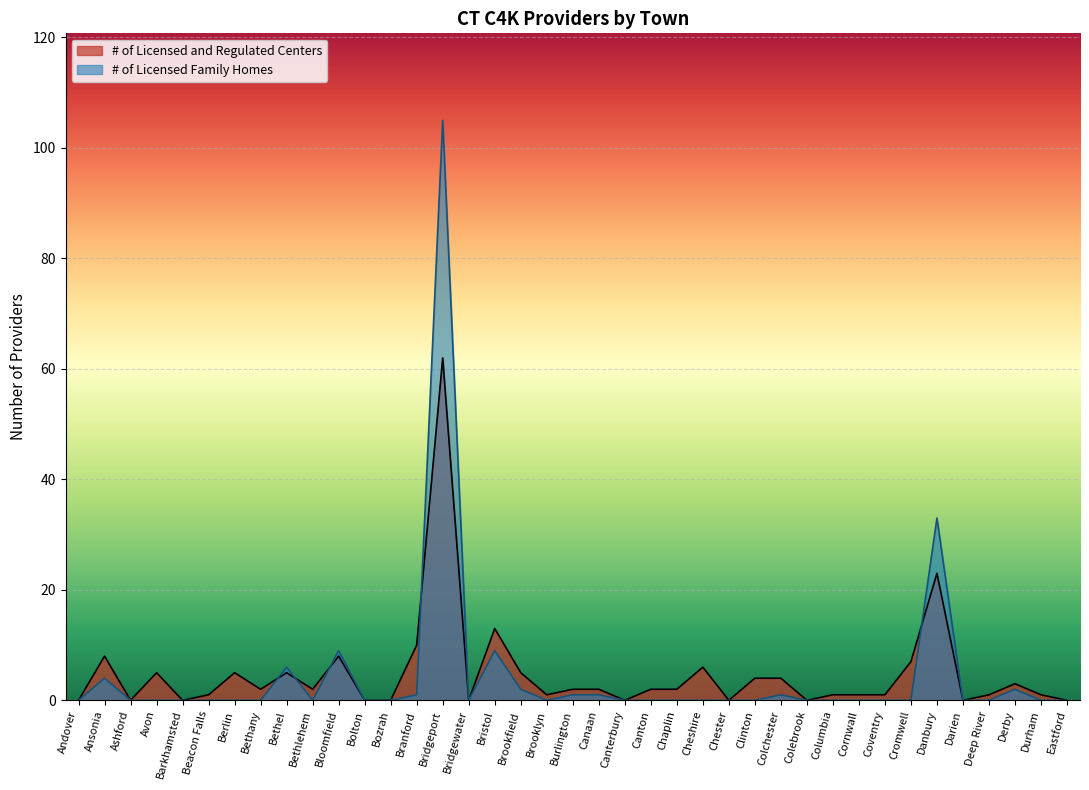

Rank the categories by # of Licensed Family Homes value from lowest to highest.

Andover, Ashford, Avon, Barkhamsted, Beacon Falls, Berlin, Bethany, Bethlehem, Bolton, Bozrah, Bridgewater, Brooklyn, Canterbury, Canton, Chaplin, Cheshire, Chester, Clinton, Colebrook, Columbia, Cornwall, Coventry, Cromwell, Darien, Deep River, Durham, Eastford, Branford, Burlington, Canaan, Colchester, Brookfield, Derby, Ansonia, Bethel, Bloomfield, Bristol, Danbury, Bridgeport